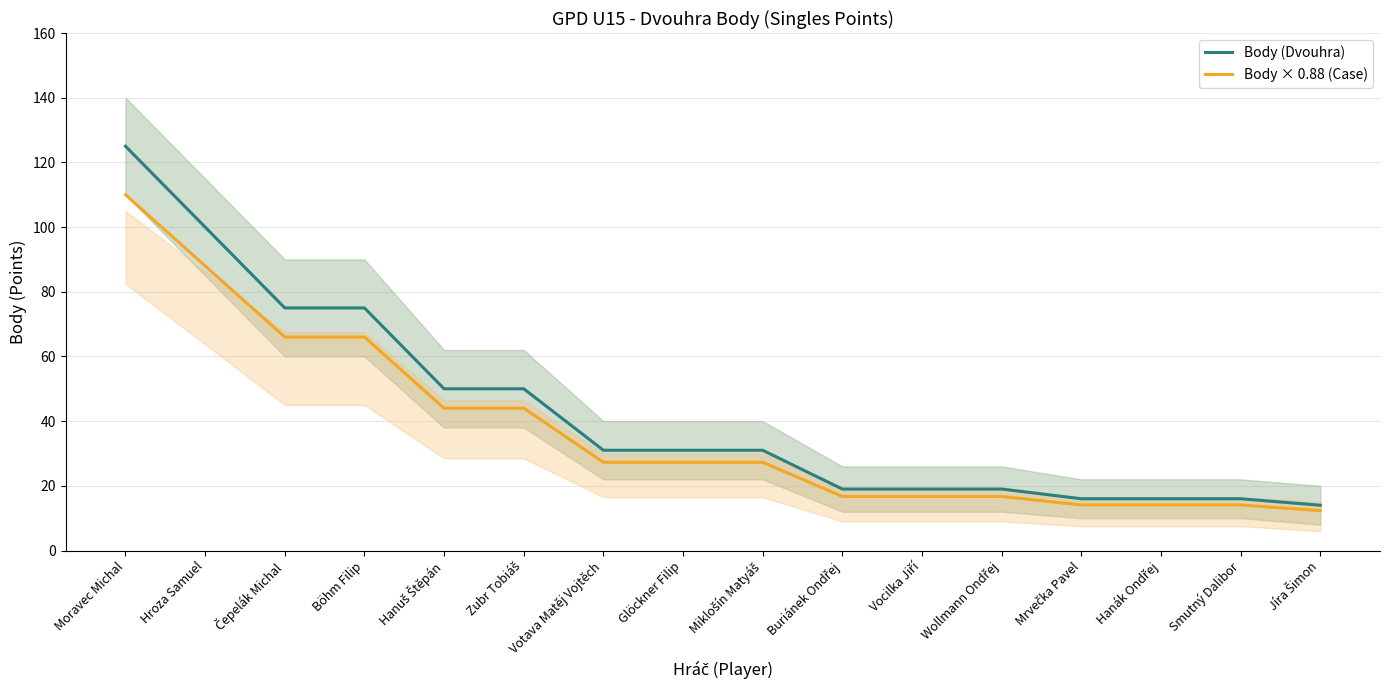

Reading left to right, transcribe all the data shown in this chart.

Body (Dvouhra): 125.0	100.0	75.0	75.0	50.0	50.0	31.0	31.0	31.0	19.0	19.0	19.0	16.0	16.0	16.0	14.0
Body × 0.88 (Case): 110.0	88.0	66.0	66.0	44.0	44.0	27.3	27.3	27.3	16.7	16.7	16.7	14.1	14.1	14.1	12.3